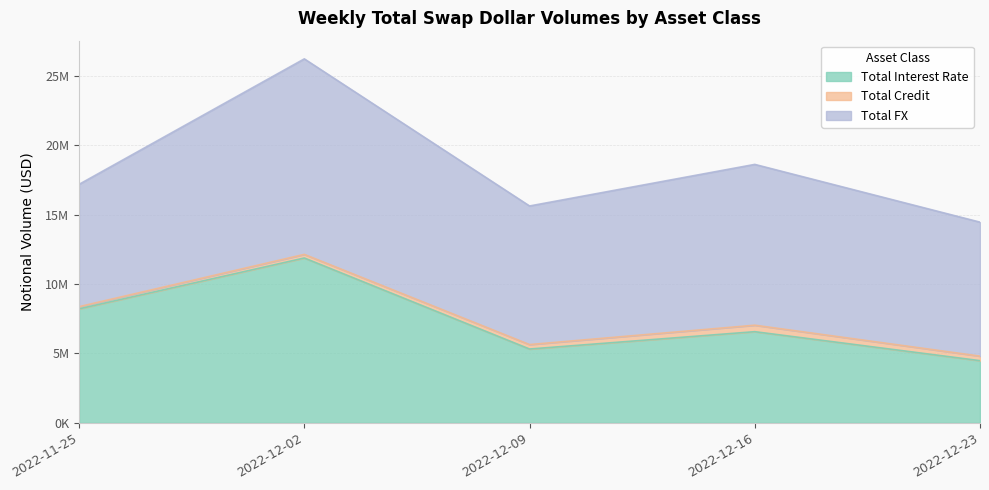

What is the label of the 5th point from the right?

2022-11-25